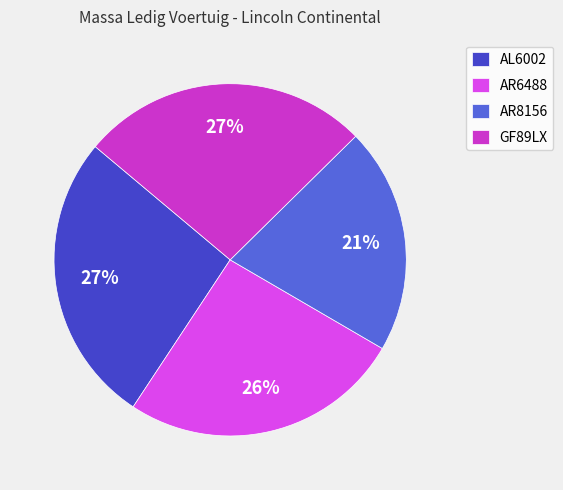

Is it true that AR8156 is 21% of the pie?

True